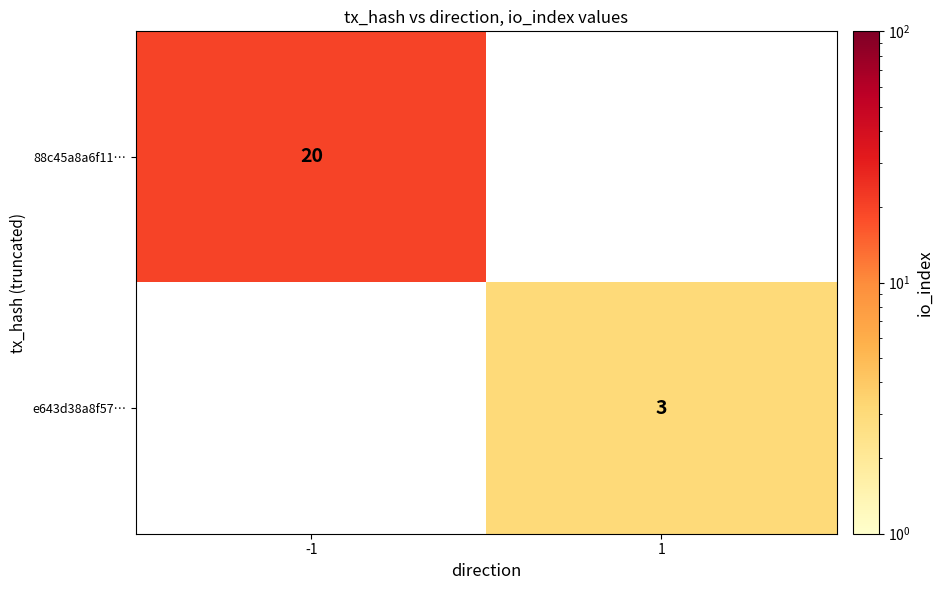

Is it true that e643d38a8f57… equals 3 at 1?

True